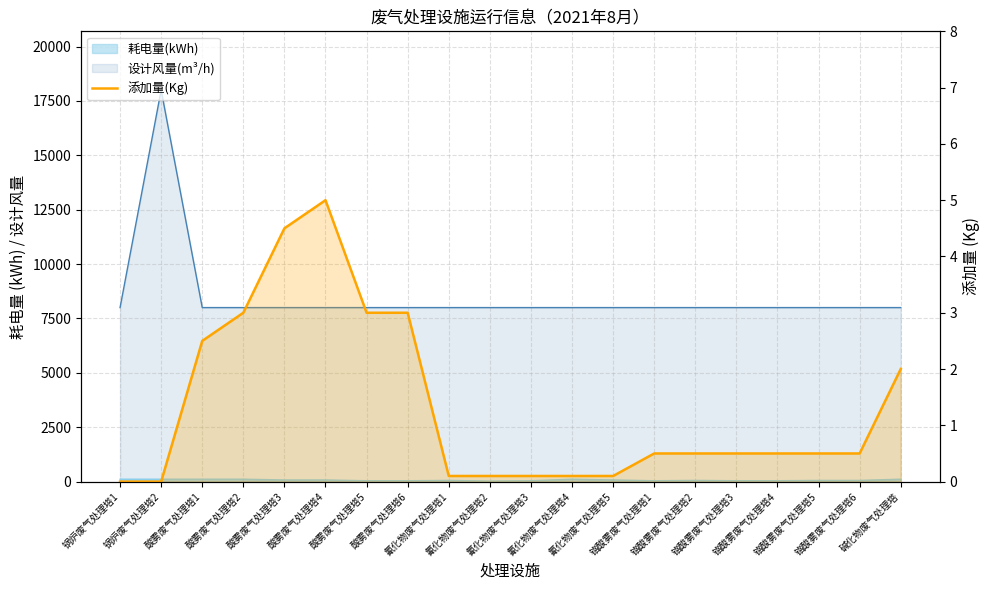

What is the average value?

1.3